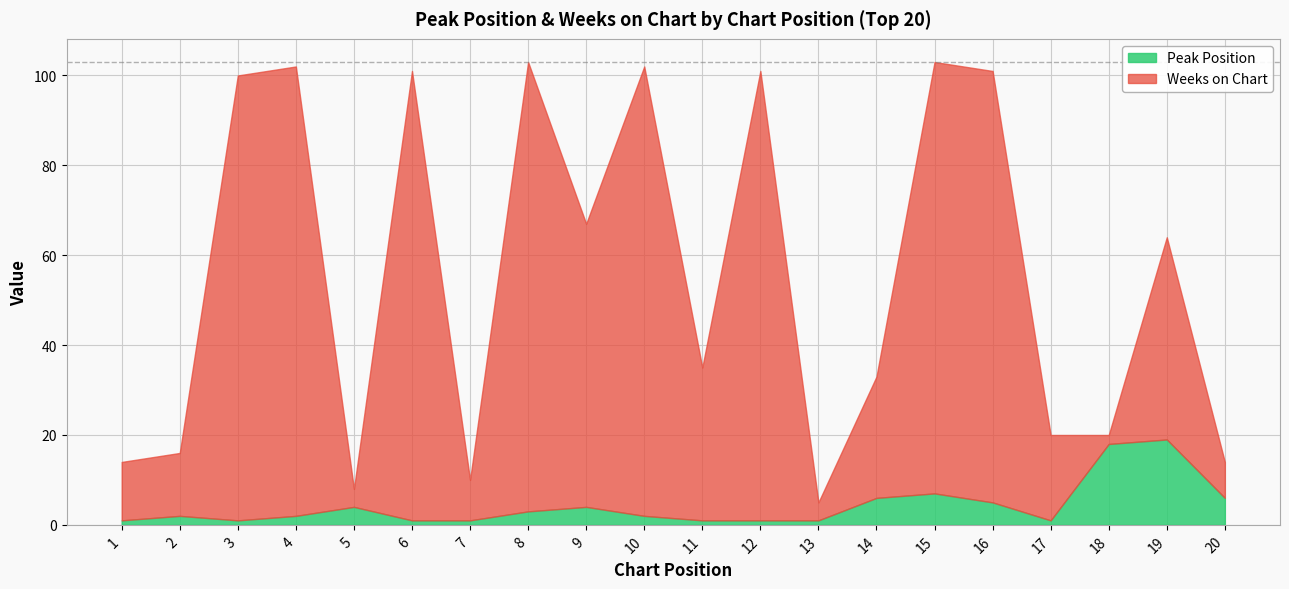

Reading right to left, transcribe all the data shown in this chart.

Peak Position: 6	19	18	1	5	7	6	1	1	1	2	4	3	1	1	4	2	1	2	1
Weeks on Chart: 8	45	2	19	96	96	27	4	100	34	100	63	100	9	100	4	100	99	14	13